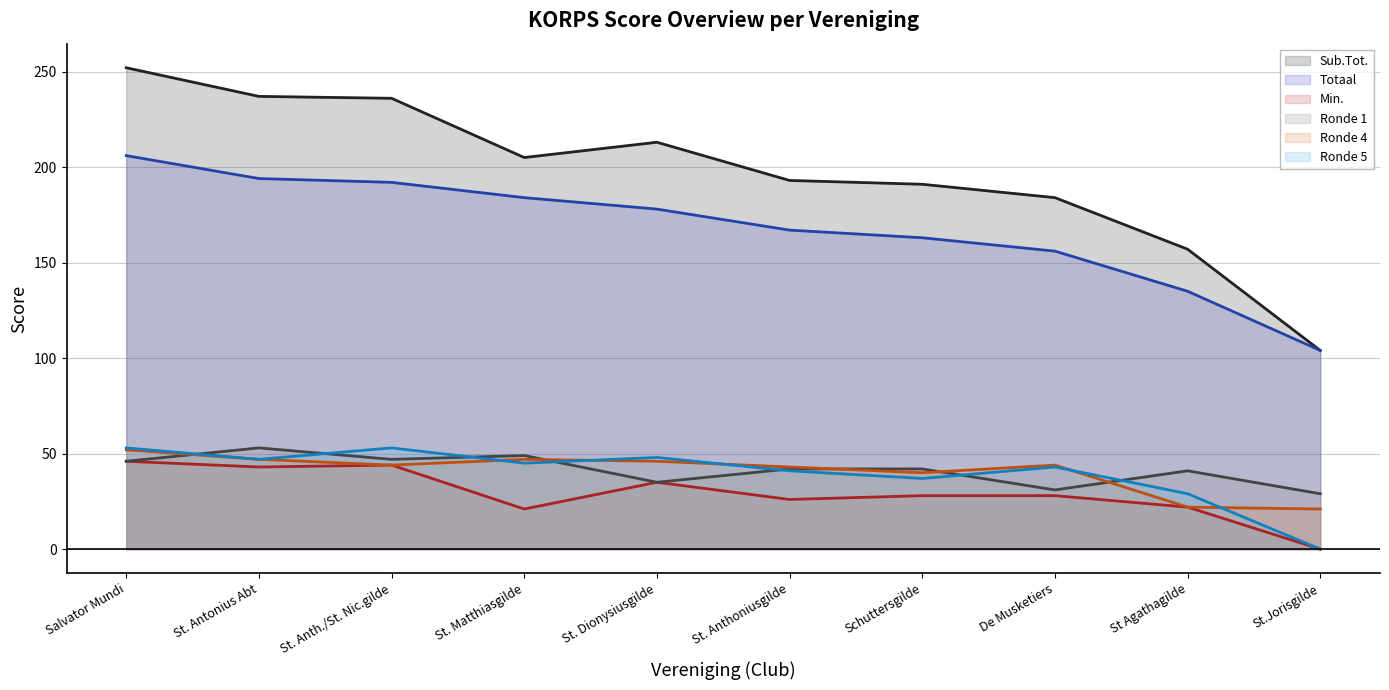

At which label does Ronde 5 reach its minimum?

St.Jorisgilde